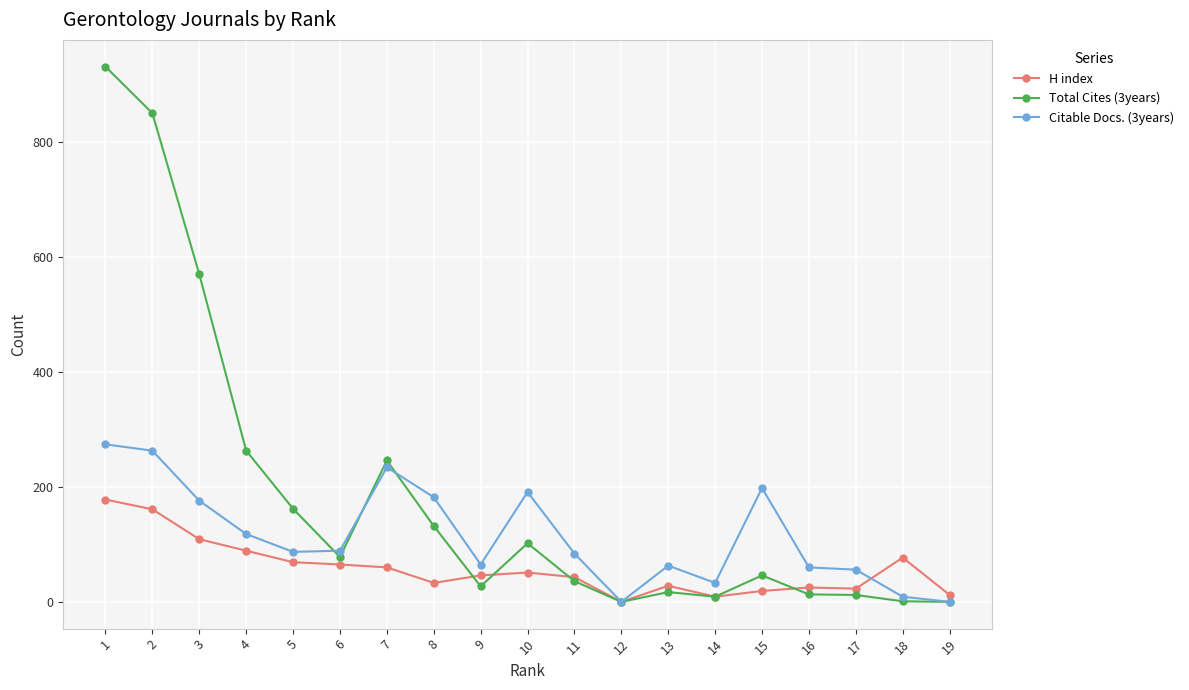

How many distinct data groups are displayed?

3